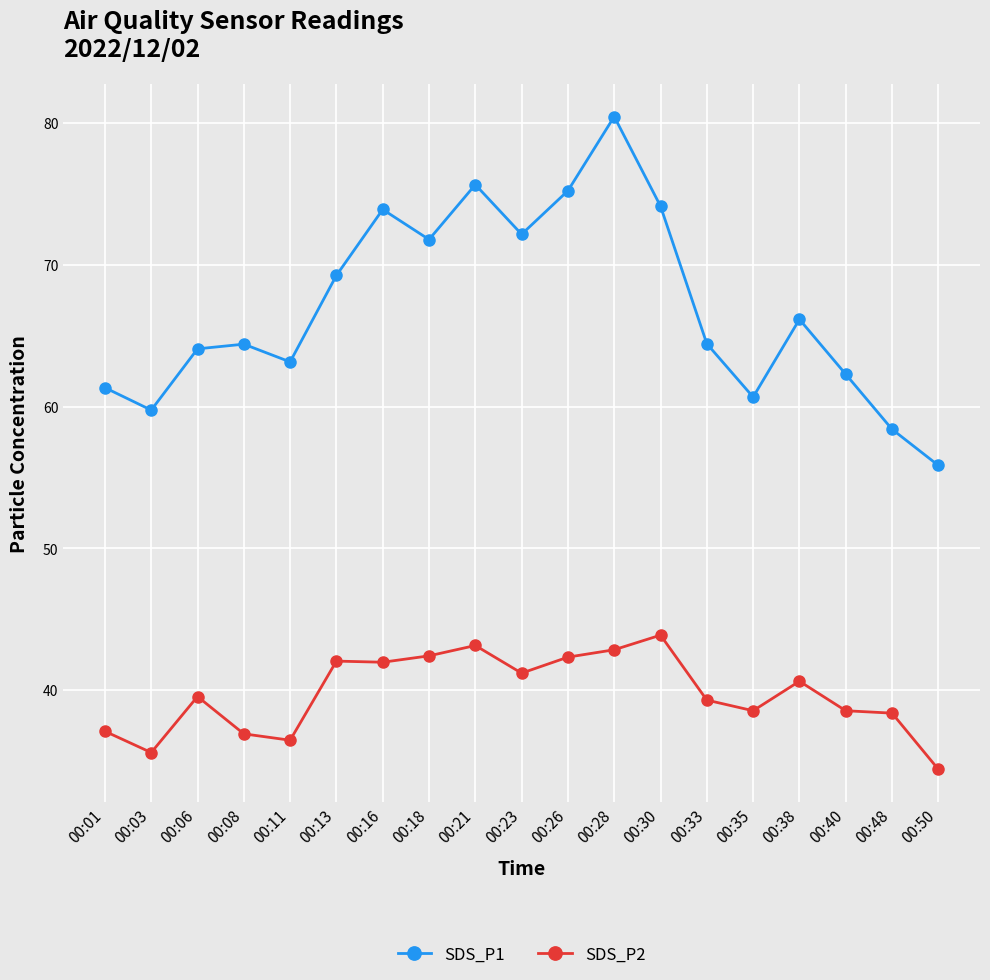

What is the approximate value of SDS_P2 at 00:28?

42.9